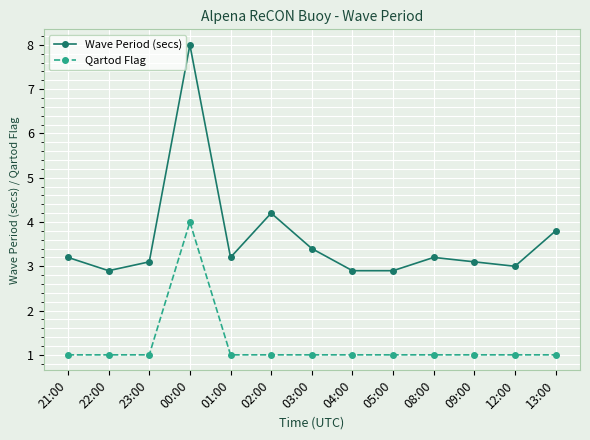

In Qartod Flag, how many points are higher than both neighbors (excluding endpoints)?

1